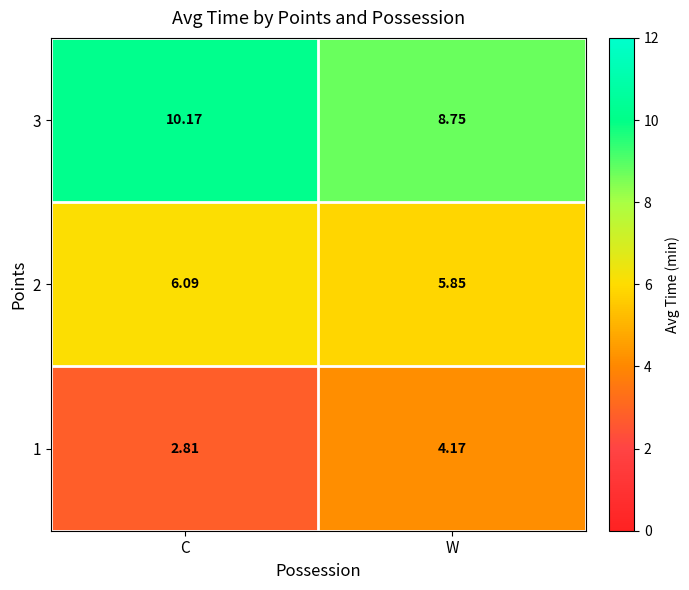

At which label does 2 reach its peak?

C